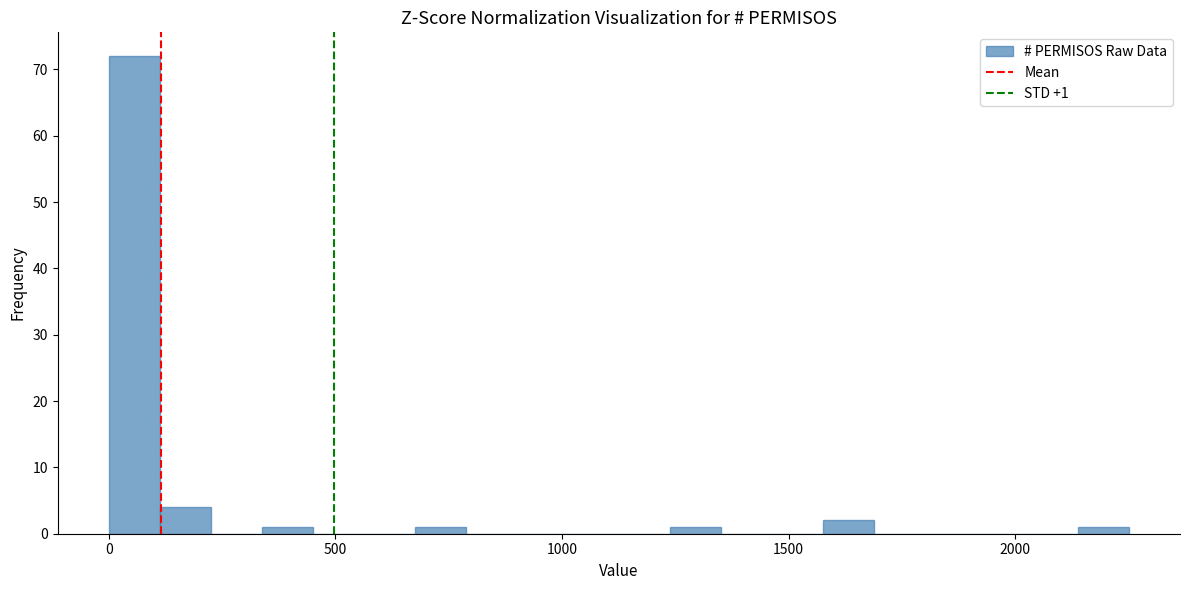

Around what value on the x-axis is the tallest bar? Give the approximate position of its centre, as read against the axis.

50